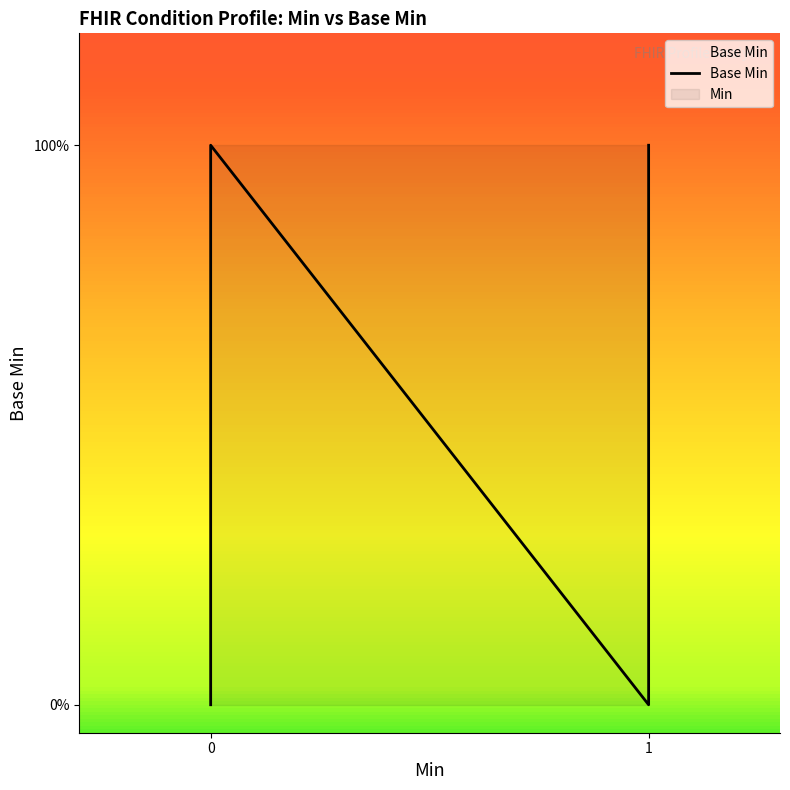

How many values exceed 0?

3